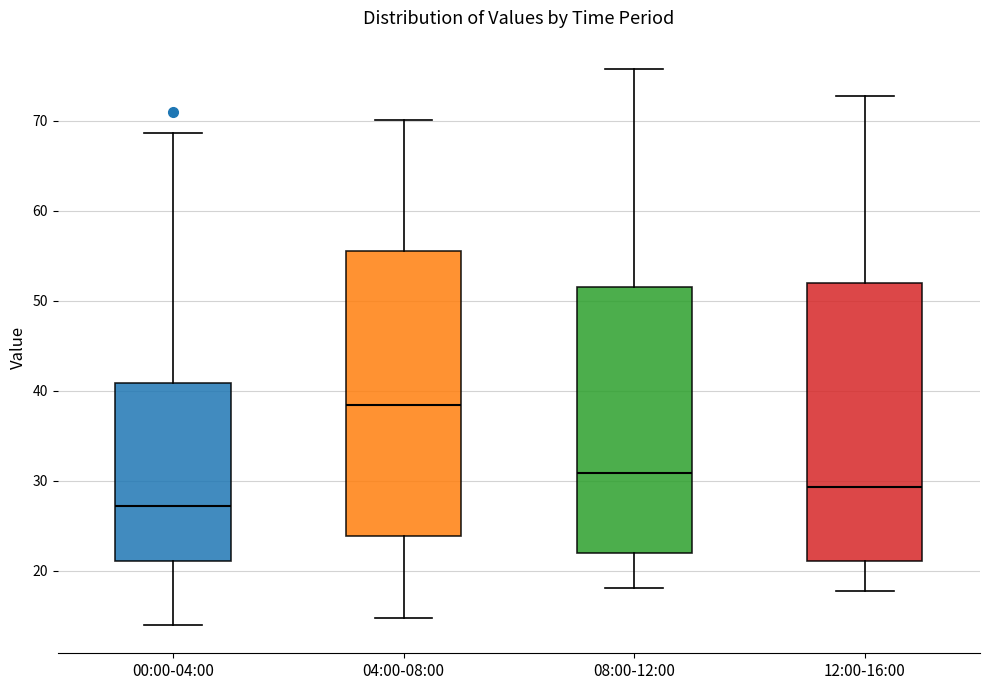

Which box's median line is the highest?

04:00-08:00